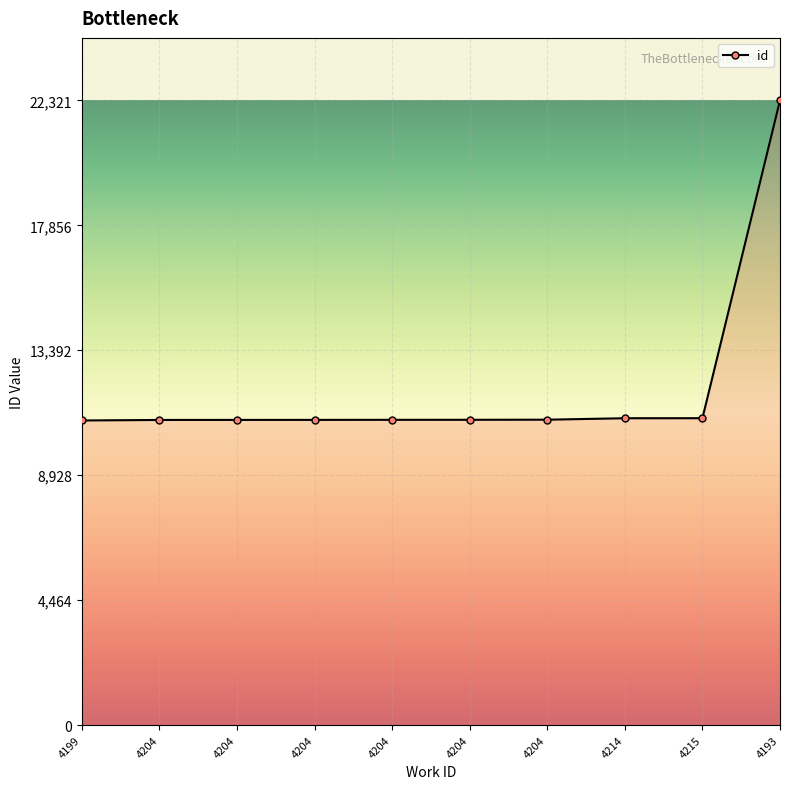

What is the sum of the values at 4204 and 4214?

21866